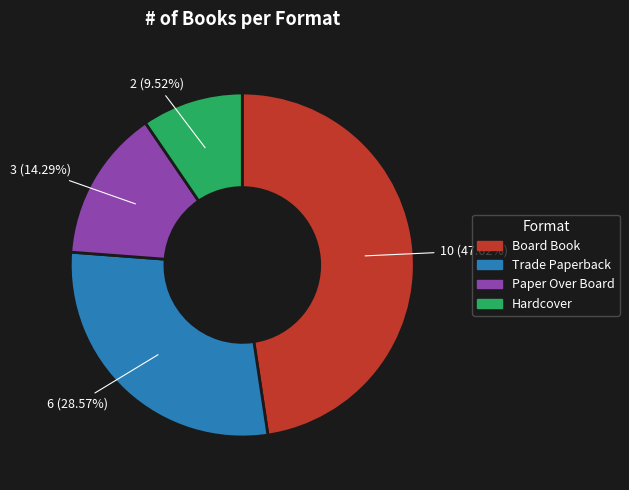

Between Paper Over Board and Board Book, which is larger?

Board Book